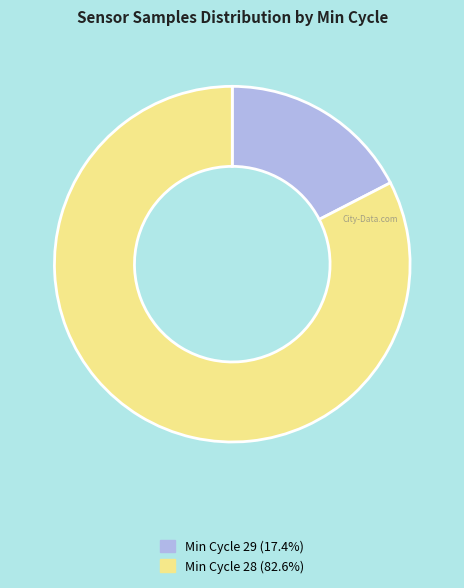

Is there a majority slice in this chart?

Yes